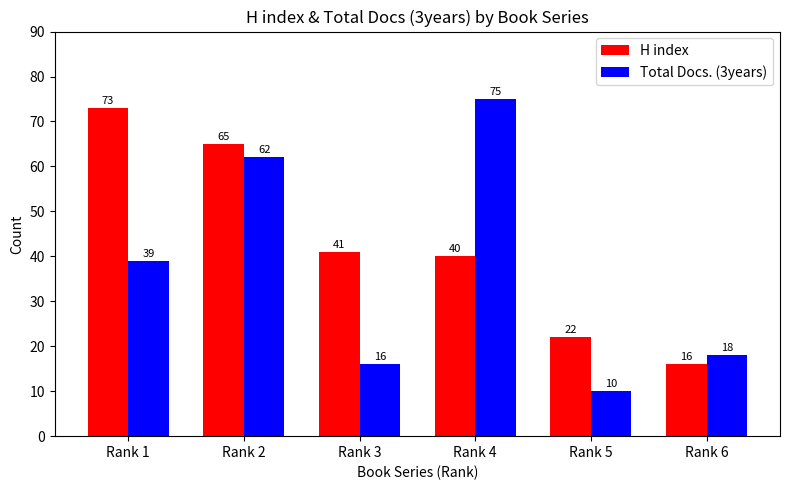

Which label corresponds to the smallest value in the chart?

Rank 5